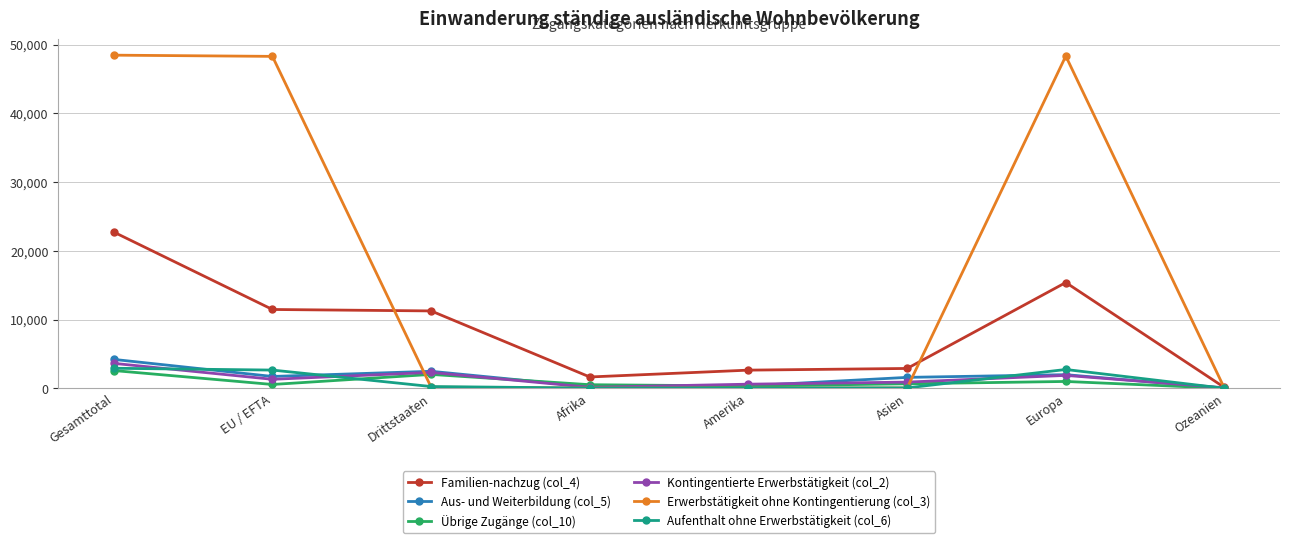

What is the difference between the highest and lowest values at Amerika?

2611